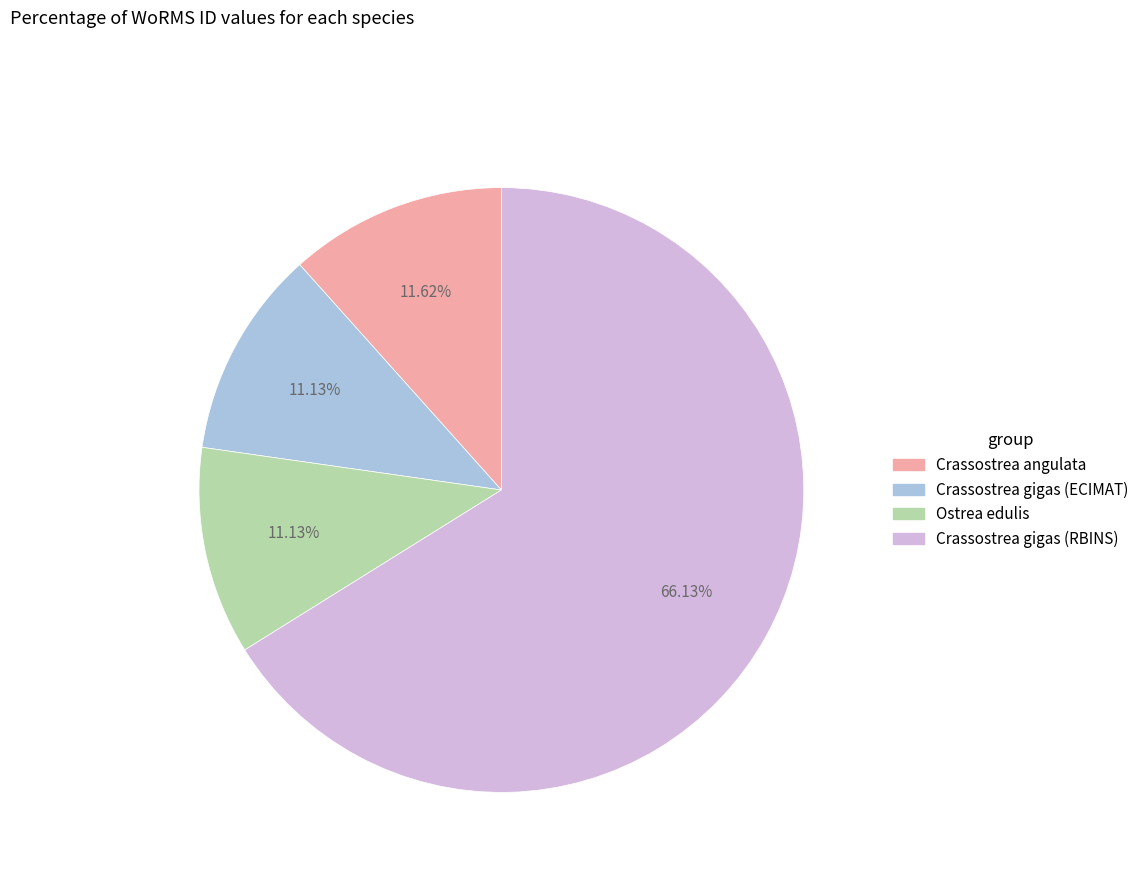

Which slice is the largest?

Crassostrea gigas (RBINS)